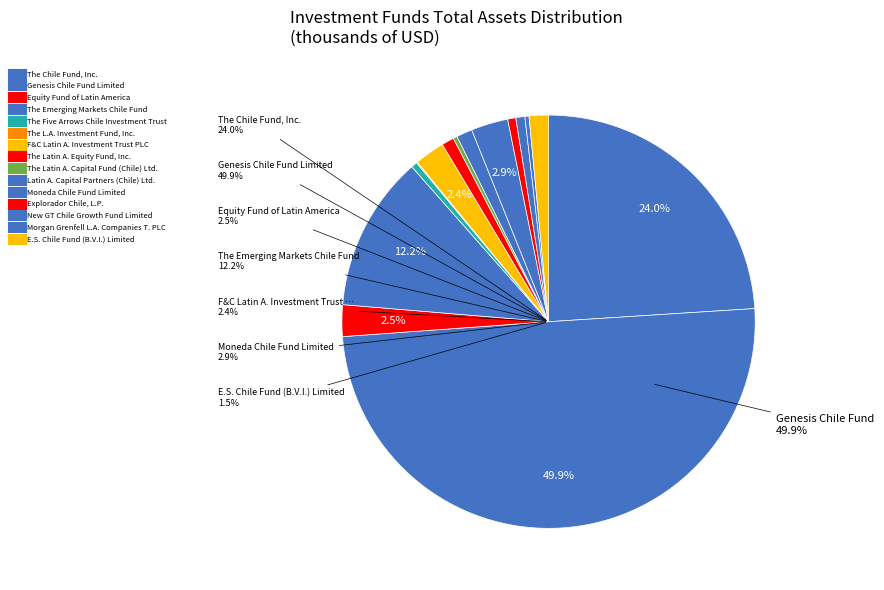

To the nearest percent, what is the difference between the largest and smallest slice percentages?

50%